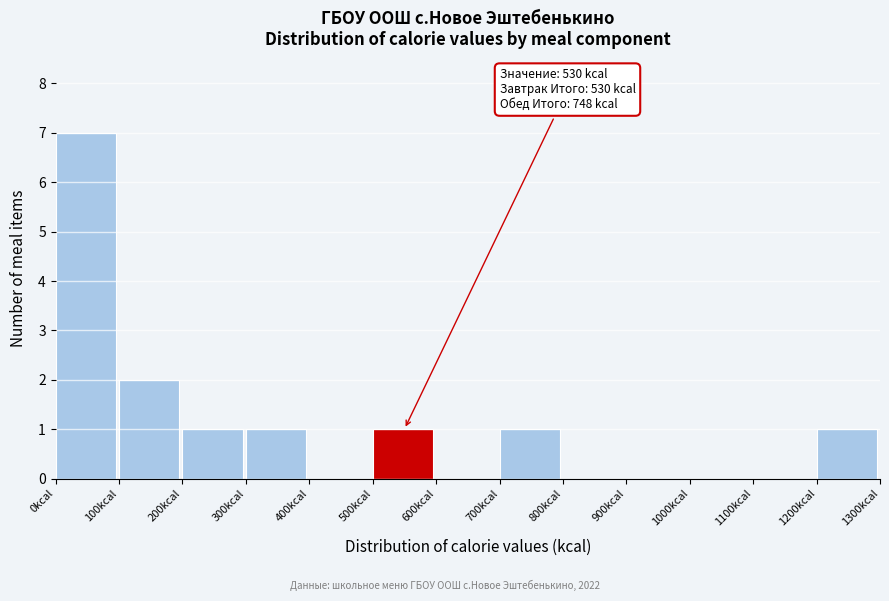

Over which range of the x-axis is the bar tallest?

0 to 100